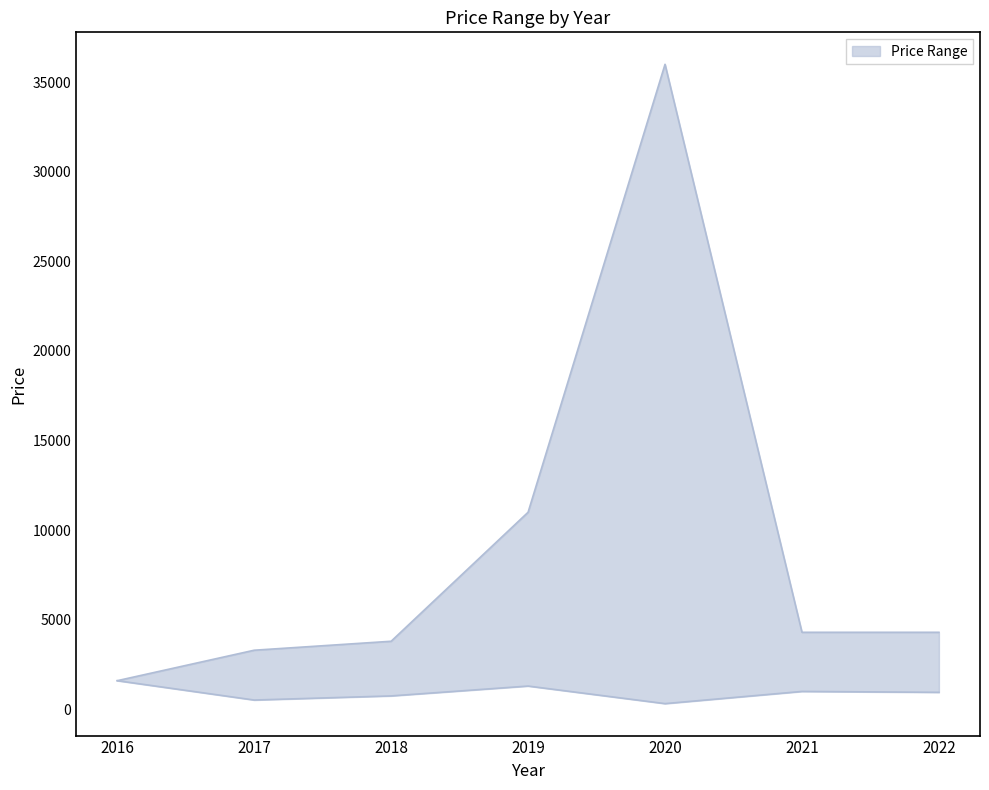

What is the average value of the upper series?

9186